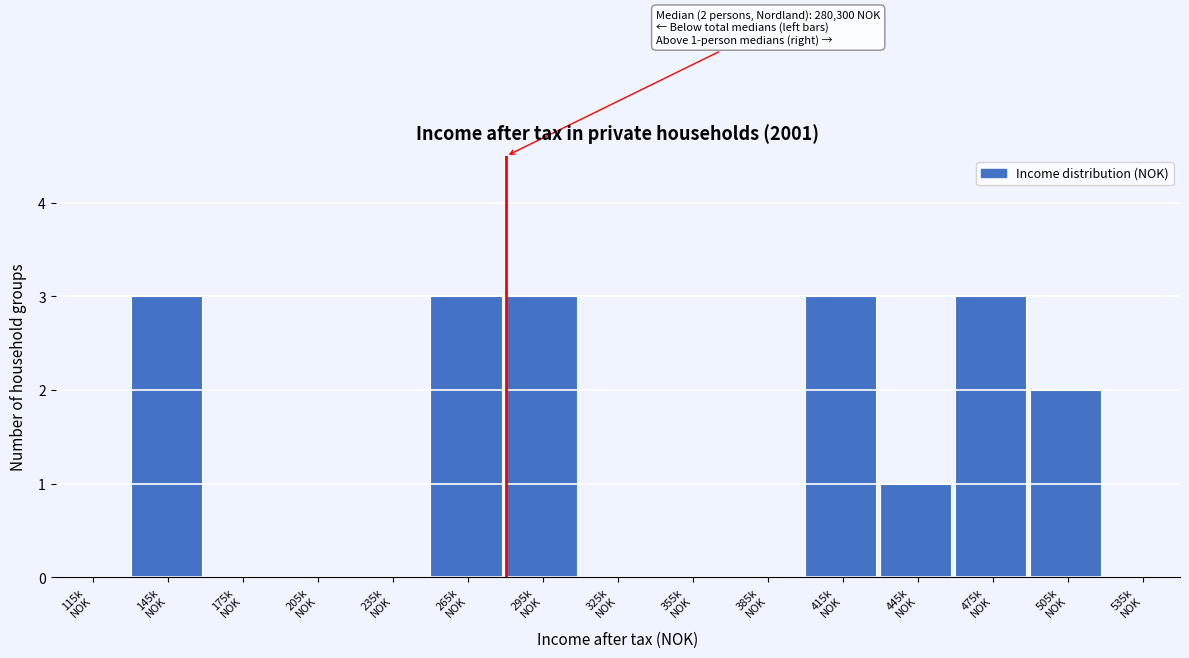

What is the greatest value displayed?

3